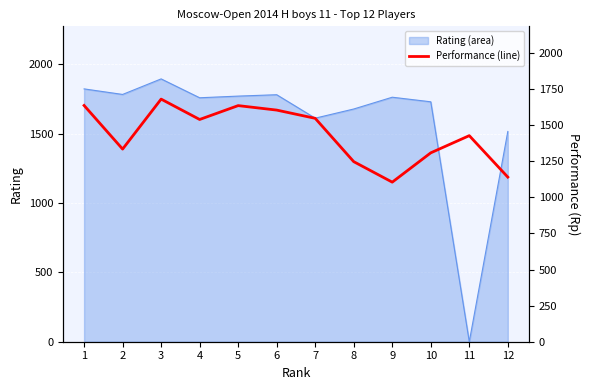

True or false: the data shows 803 at 1.

False